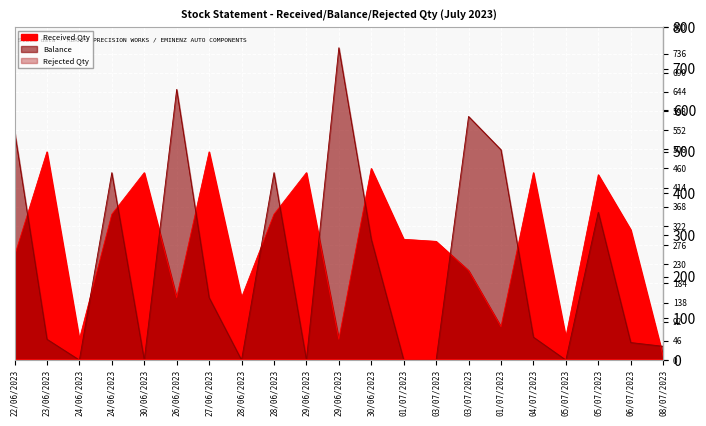

Between which two adjacent categories do Received Qty and Balance first intersect?

22/06/2023 and 23/06/2023